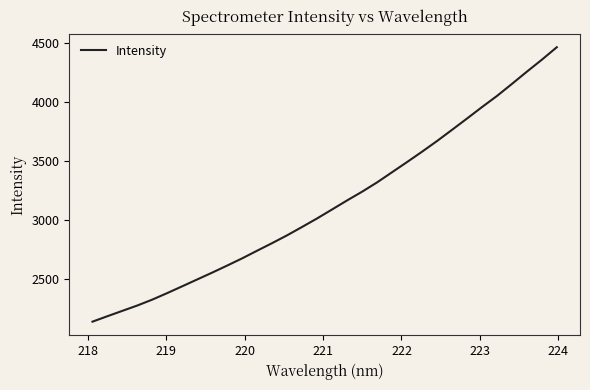

What is the greatest value displayed?

4462.5